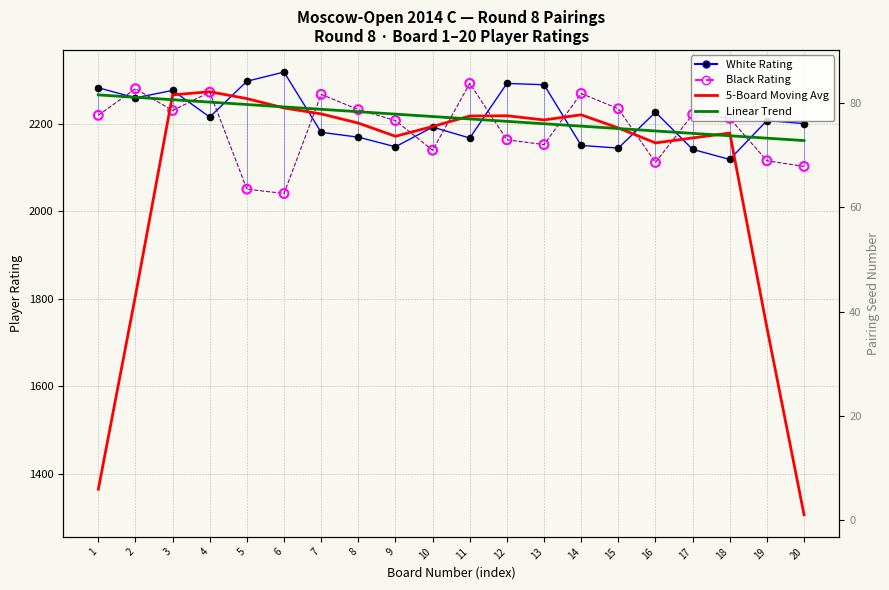

At which category is the sum across all series the highest?

3